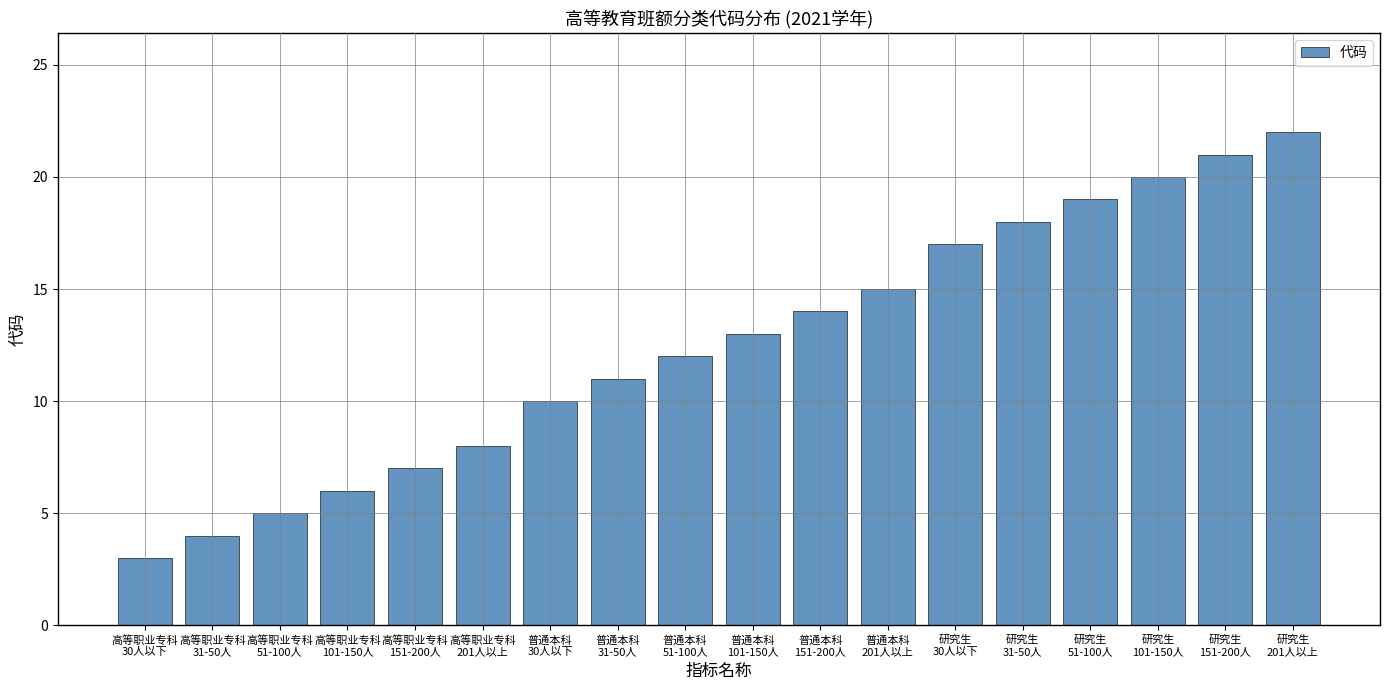

Are the bars grouped side by side (vs. stacked)?

No